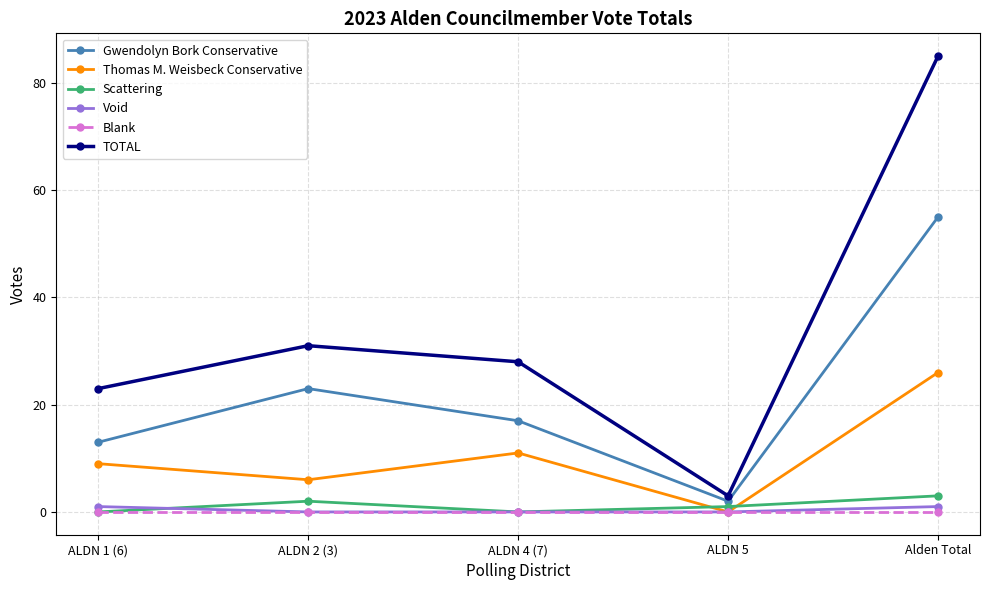

True or false: Scattering and TOTAL cross at least once.

False